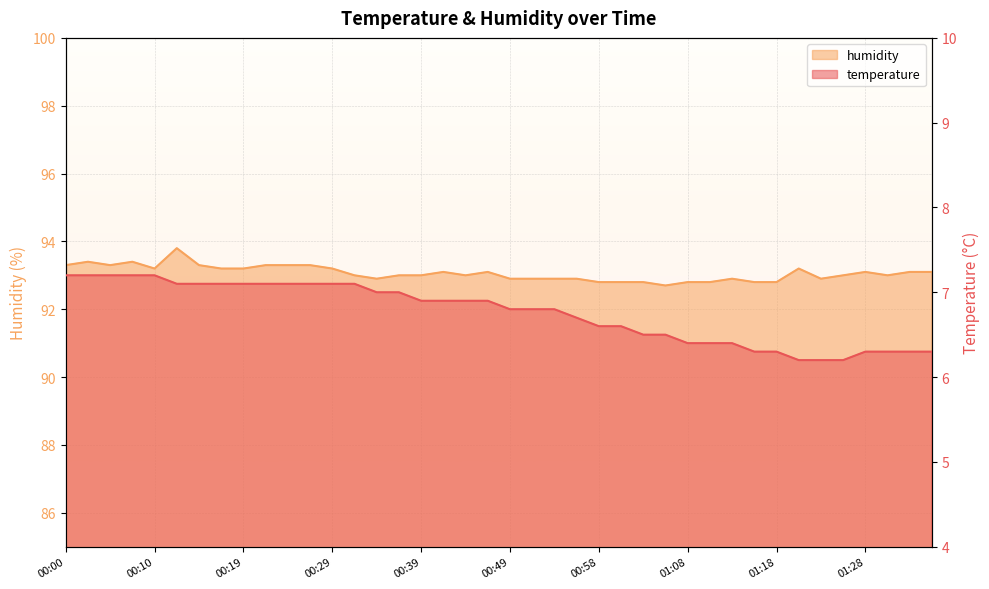

What is the total value across all series at 01:11?

99.2